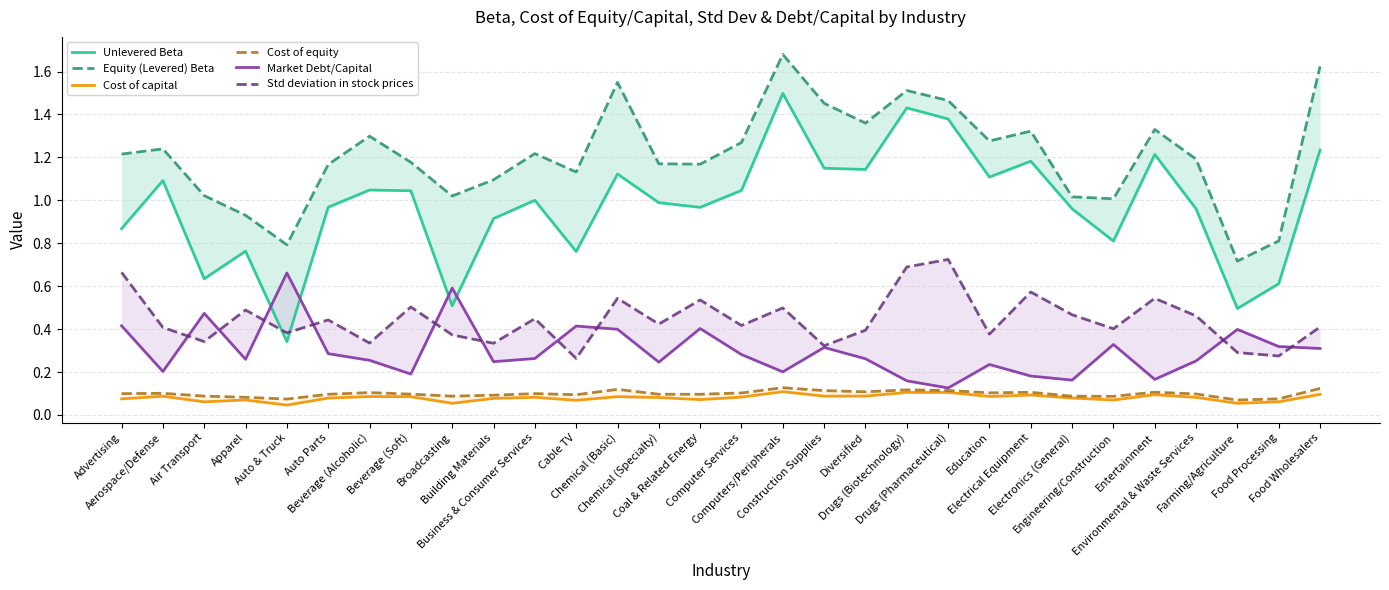

At which label is Cost of capital closest to 0?

Auto & Truck